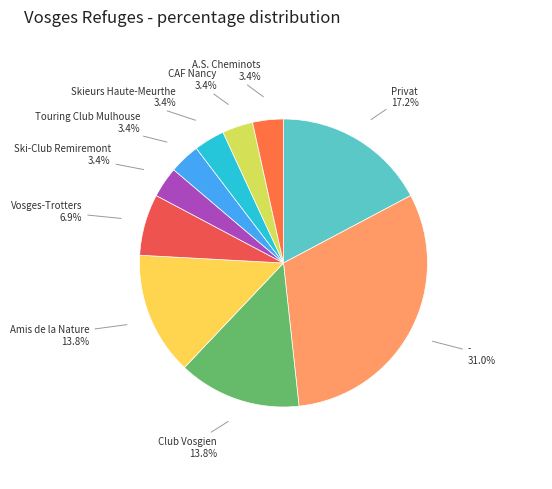

Does any single category account for the majority?

No